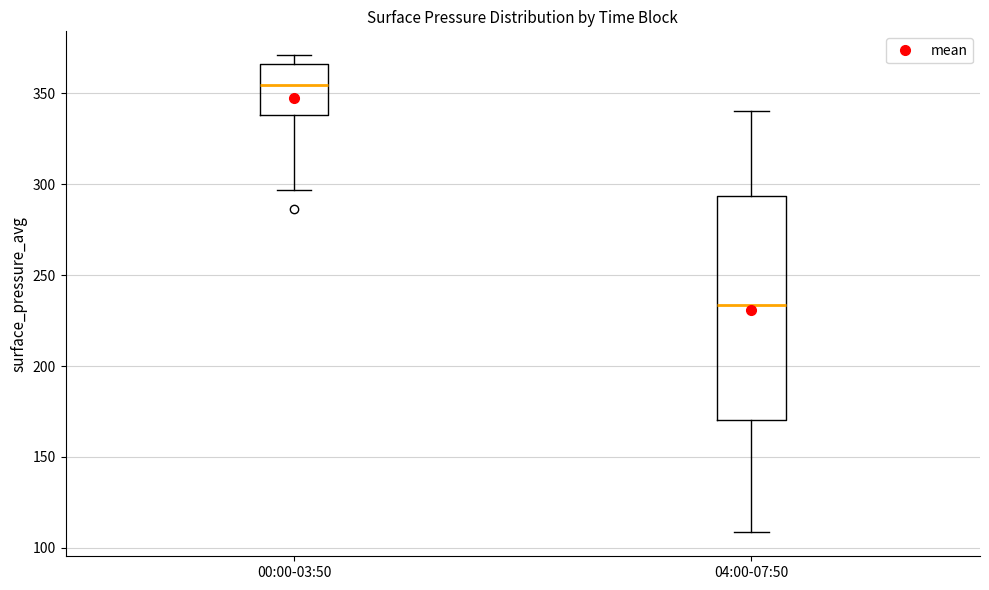

Which box has the lowest median line?

04:00-07:50